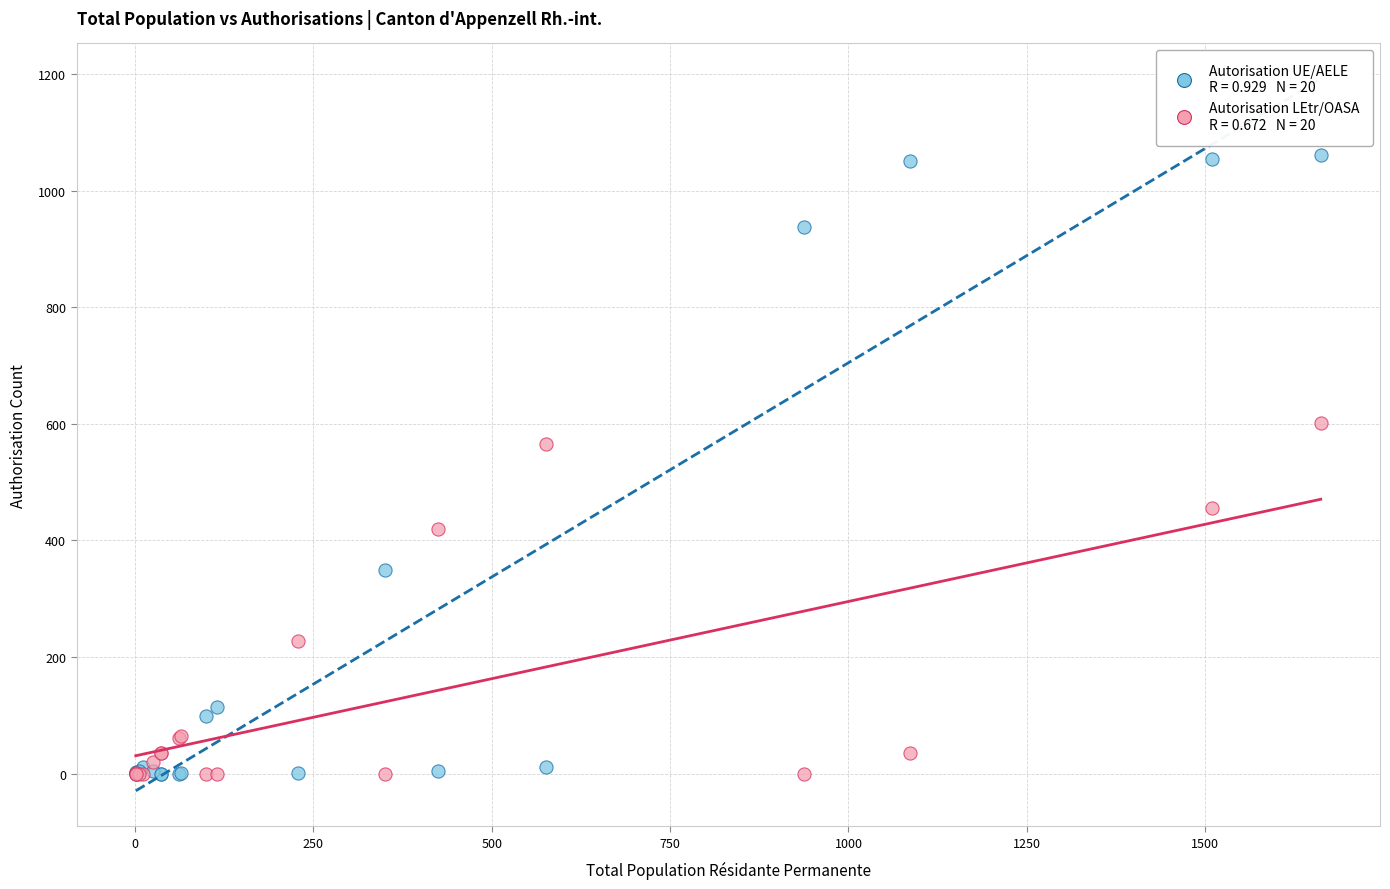

Across all series, what Y value is closest to 530?

565